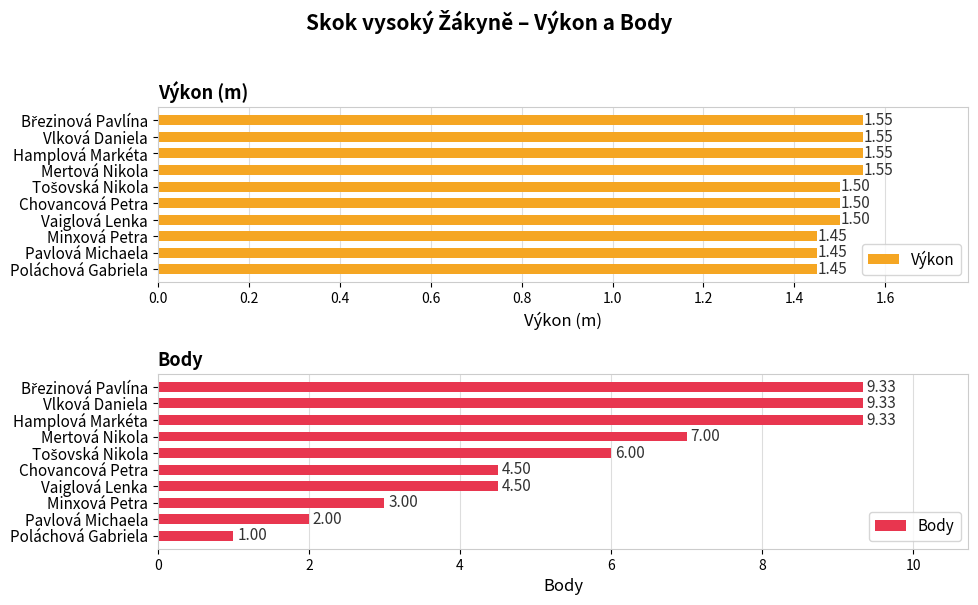

Which series has the widest spread of values?

Body